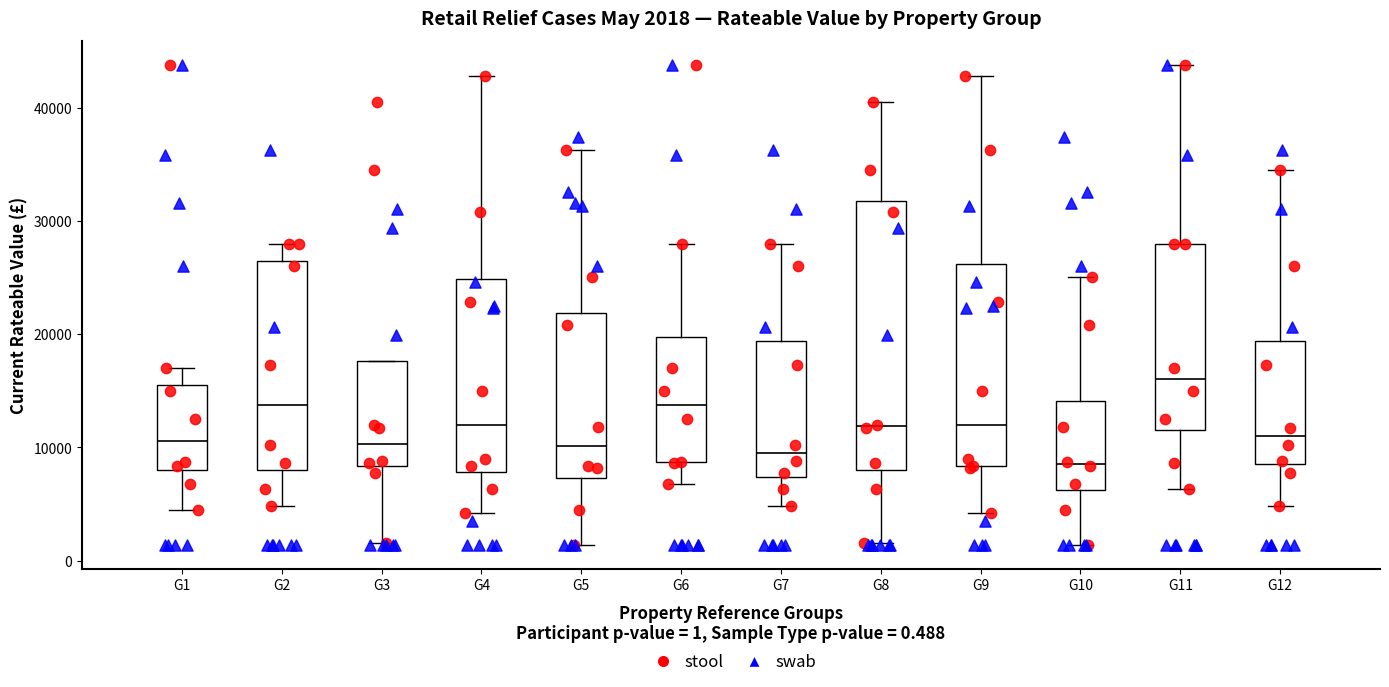

Which box is the tallest, from its lower edge to its upper edge?

G8